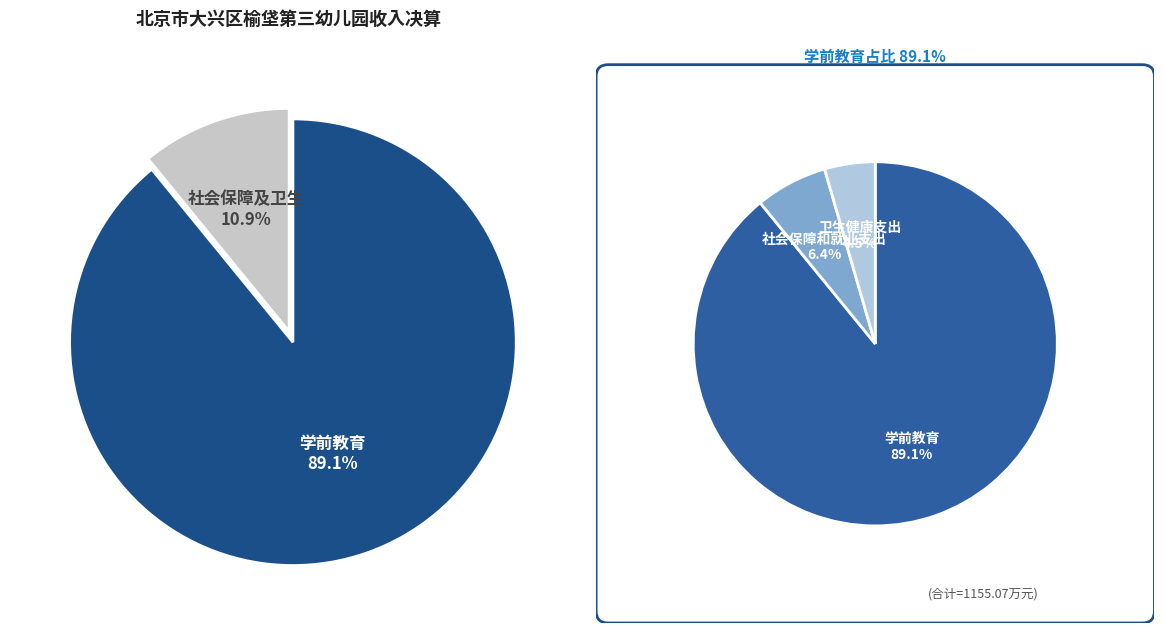

Is there a majority slice in this chart?

Yes